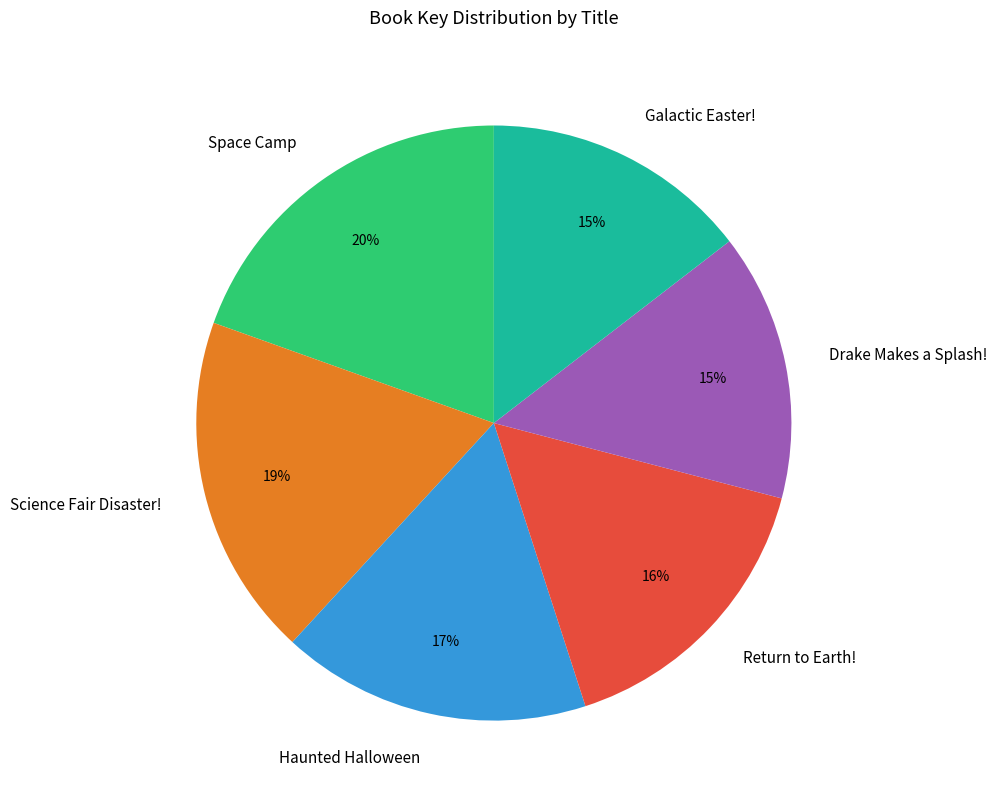

Do Drake Makes a Splash! and Space Camp together represent more than half of the pie?

No